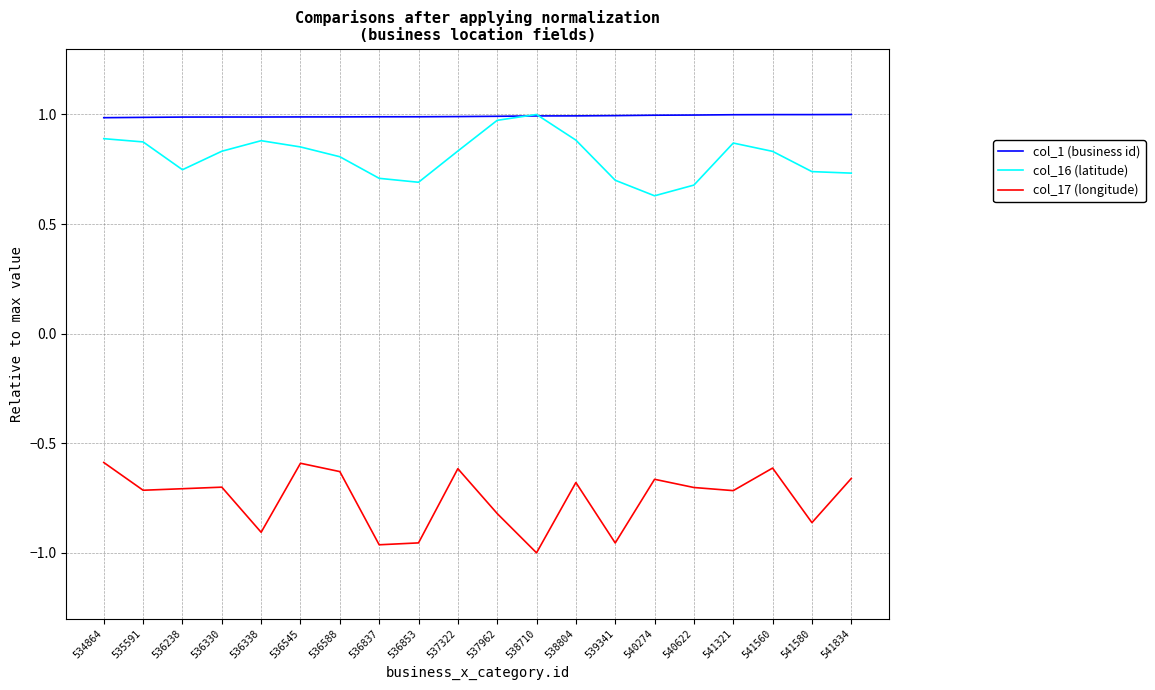

True or false: col_17 (longitude) and col_1 (business id) intersect in this chart.

False